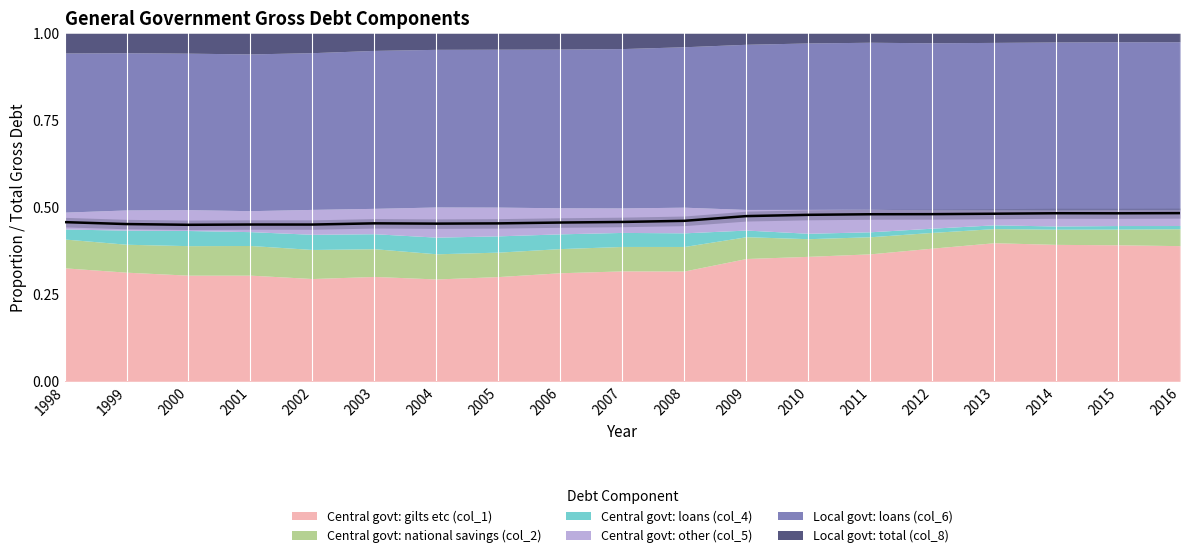

Where is the first local minimum?

2000